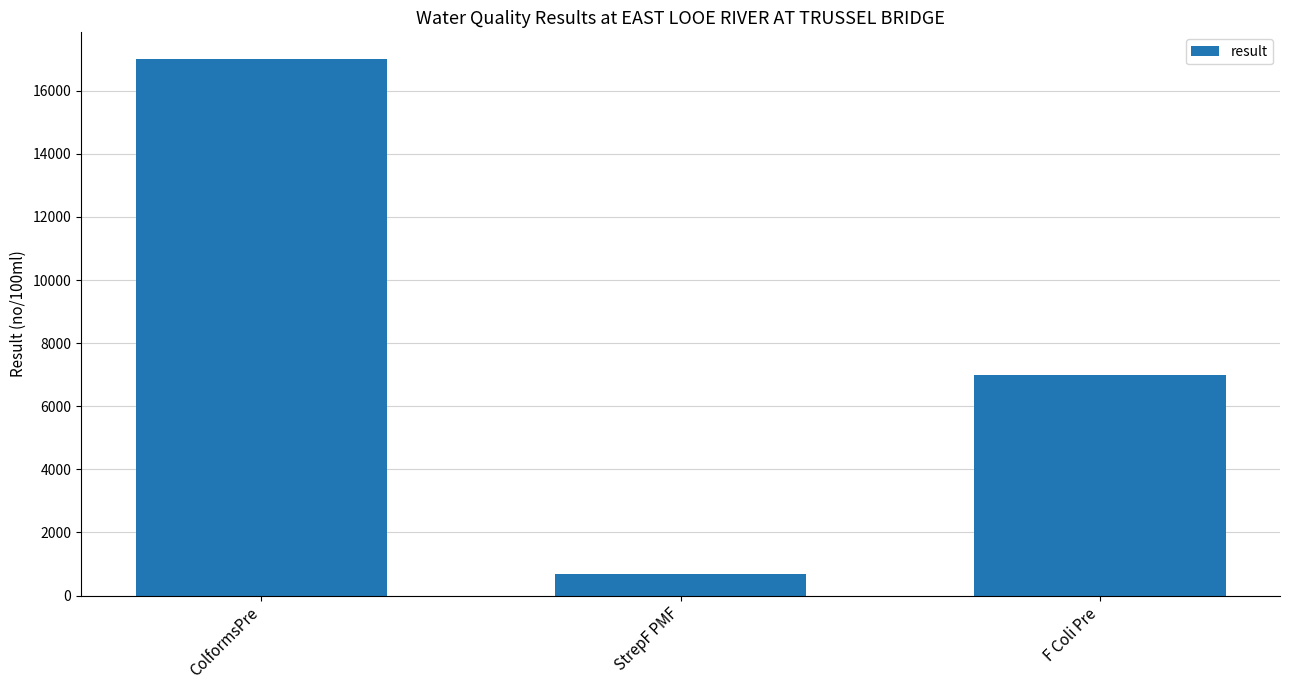

At which category does the chart reach its minimum across all series?

StrepF PMF